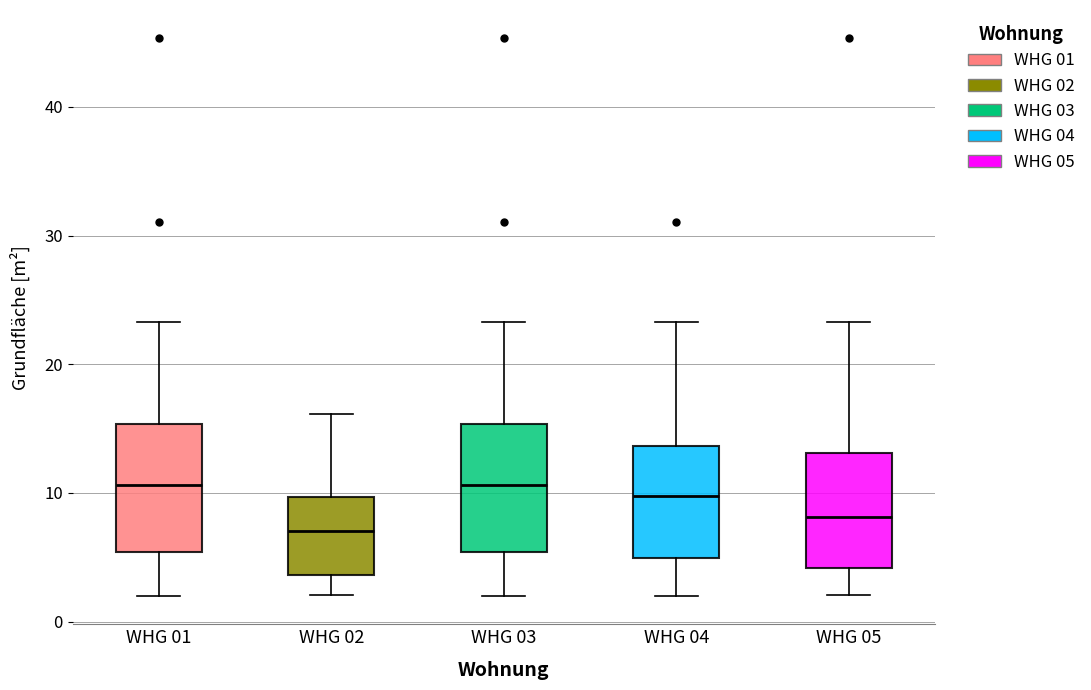

Where is the lower edge of the box for WHG 04 on the y-axis? The values are not printed on the chart, so give them approximately, as read against the axis.

5